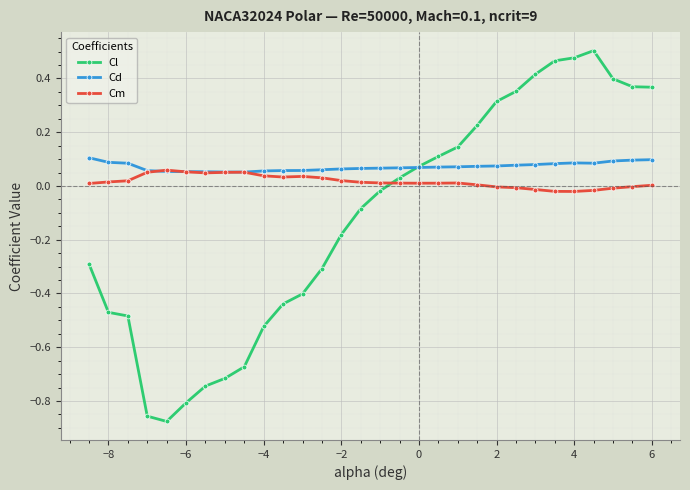

Rank the series by their average value, from highest to lowest.

Cd, Cm, Cl